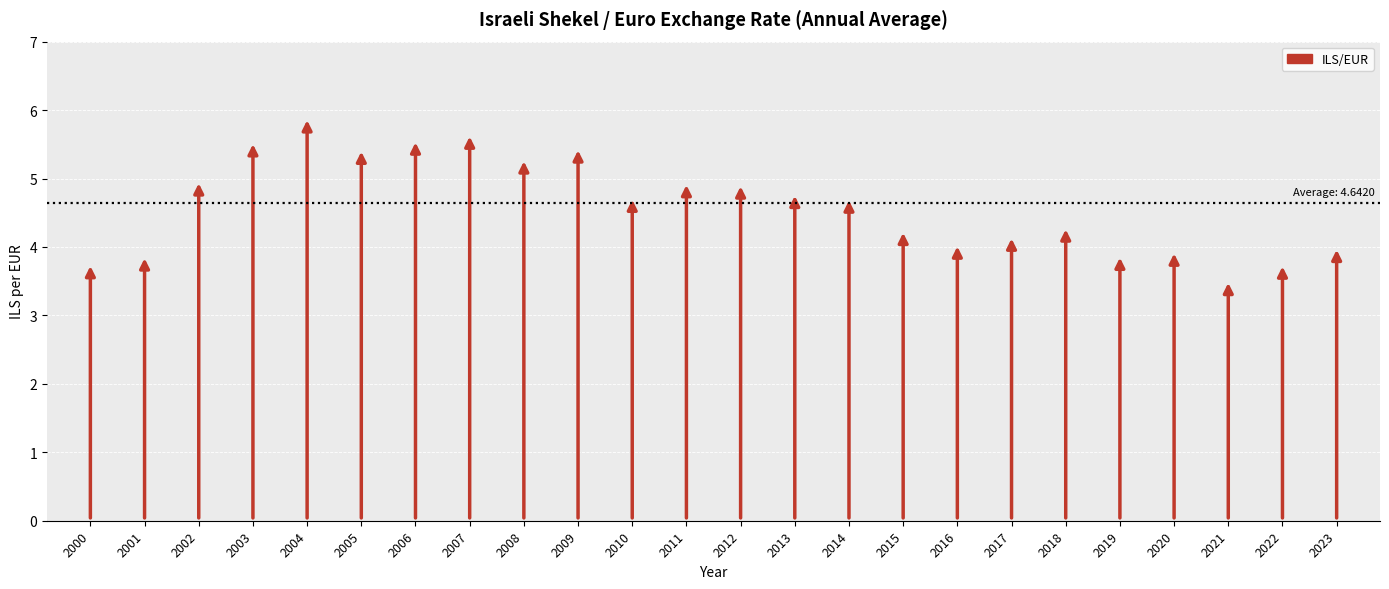

Where does the data first go above 4?

2002